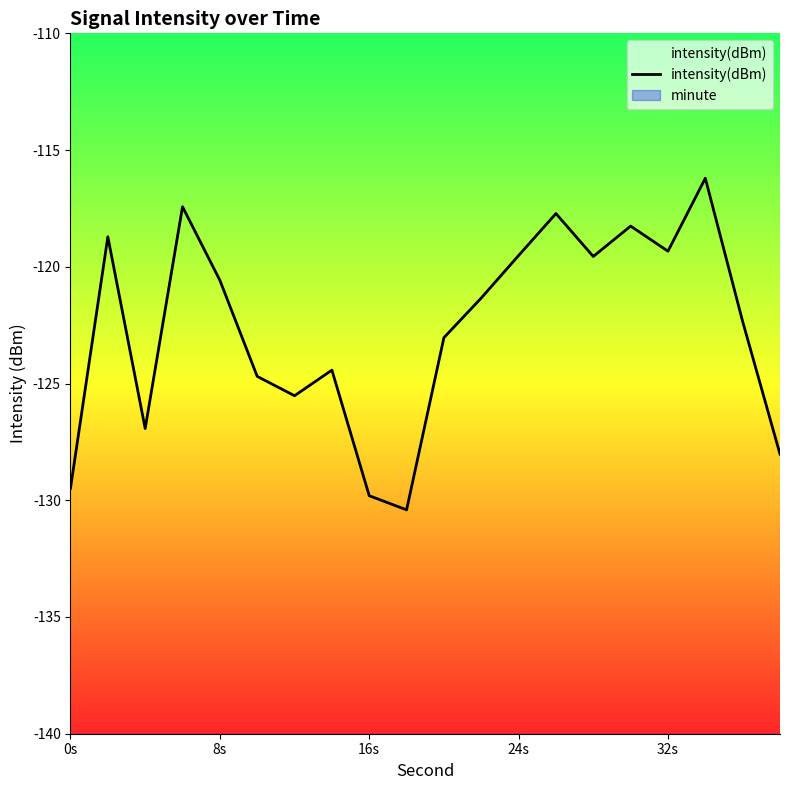

True or false: the data has more than 0 interior local peaks.

True